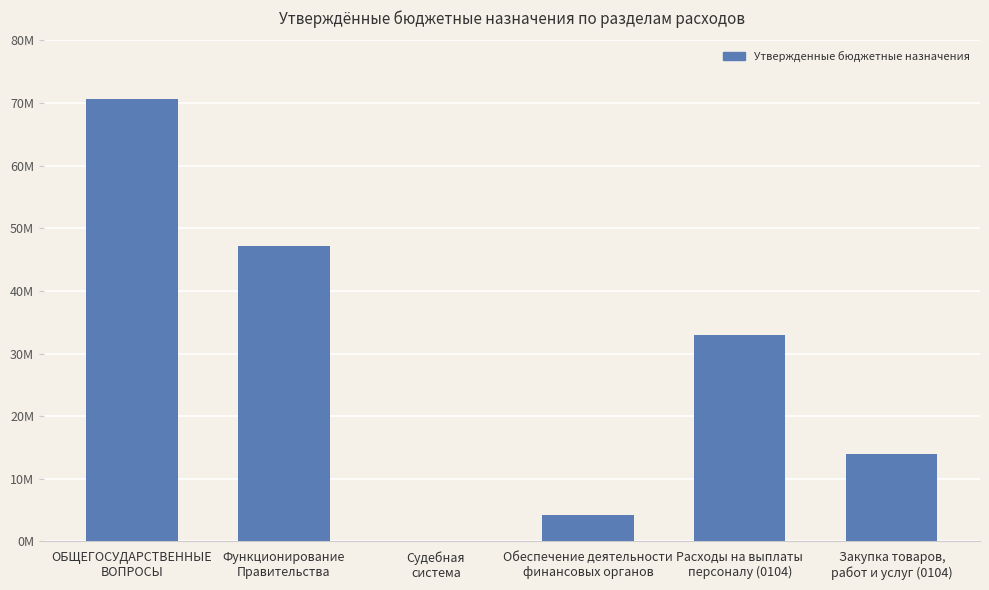

What is the label of the 6th bar from the right?

ОБЩЕГОСУДАРСТВЕННЫЕ
ВОПРОСЫ